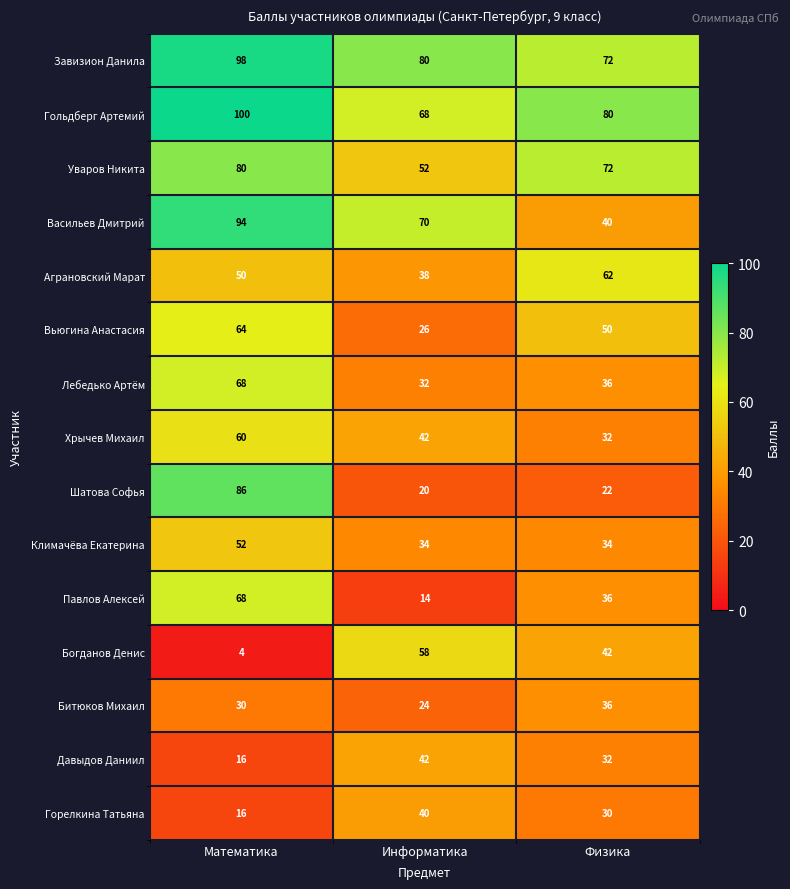

True or false: Хрычев Михаил has a value of 60 at Математика.

True